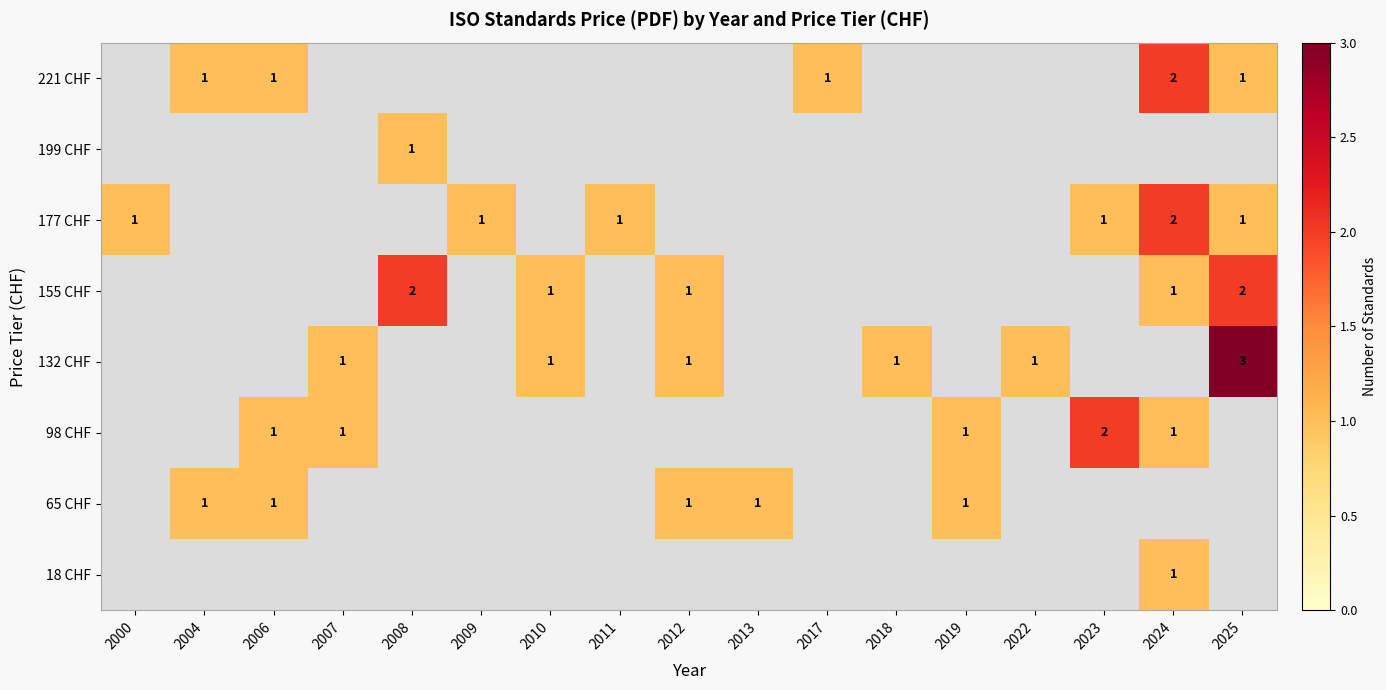

What is the minimum value shown in the chart?

1.0